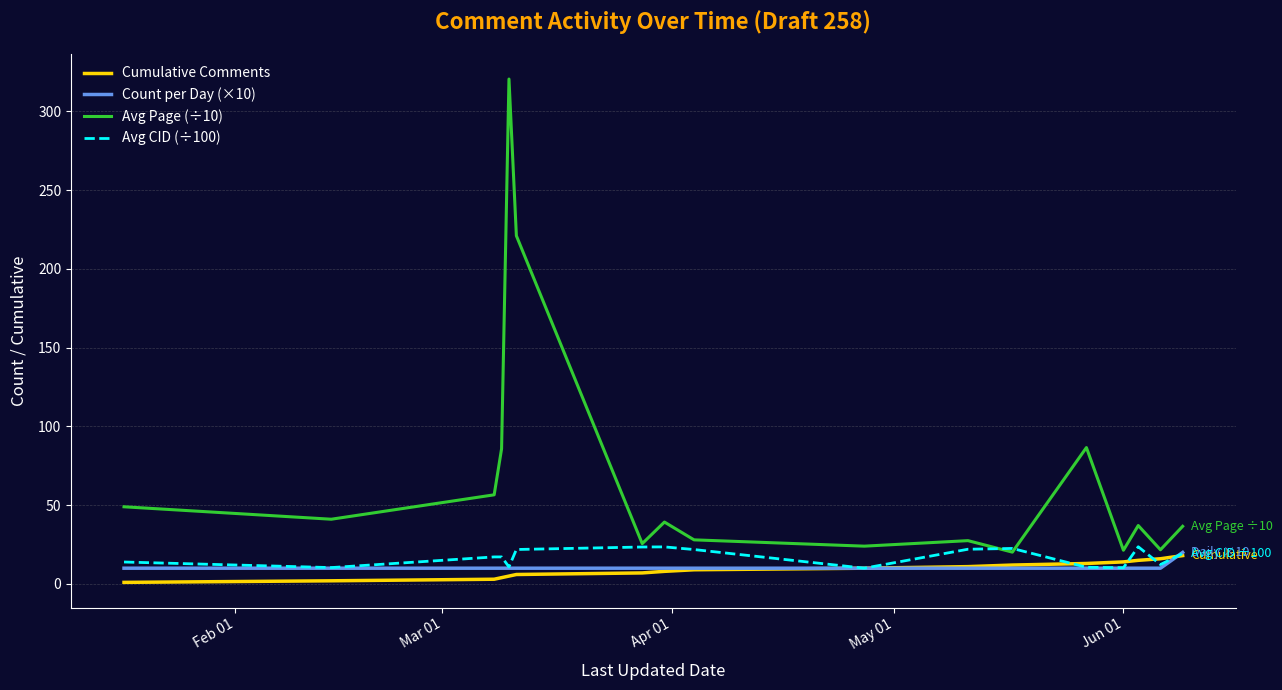

Which series has the largest range (max minus min)?

Avg Page (÷10)